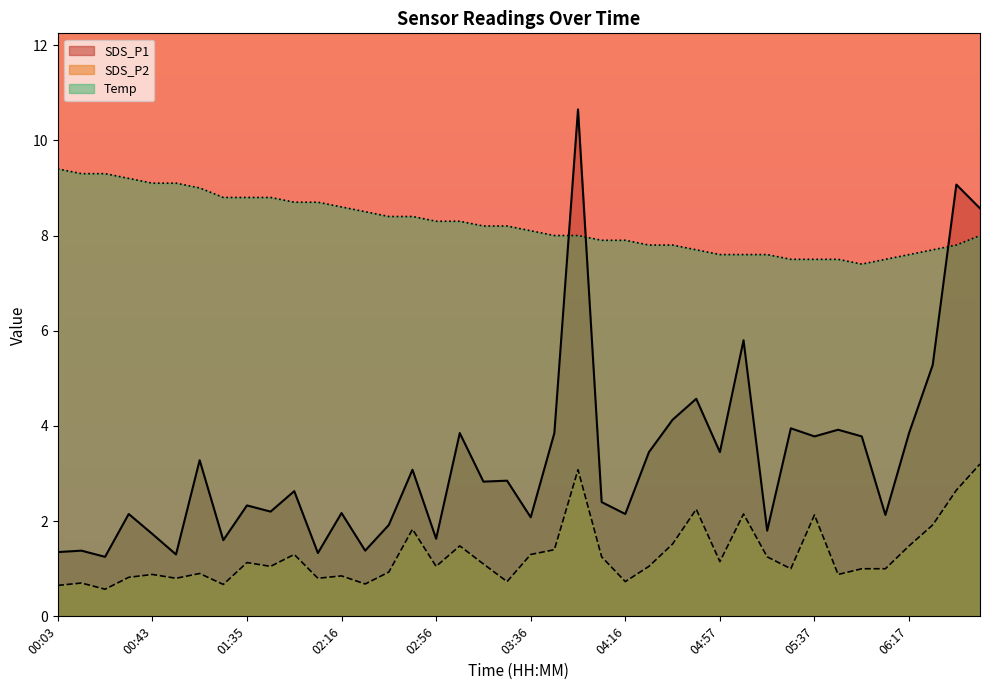

True or false: SDS_P2 has a value of 2.2 at 04:47.

True